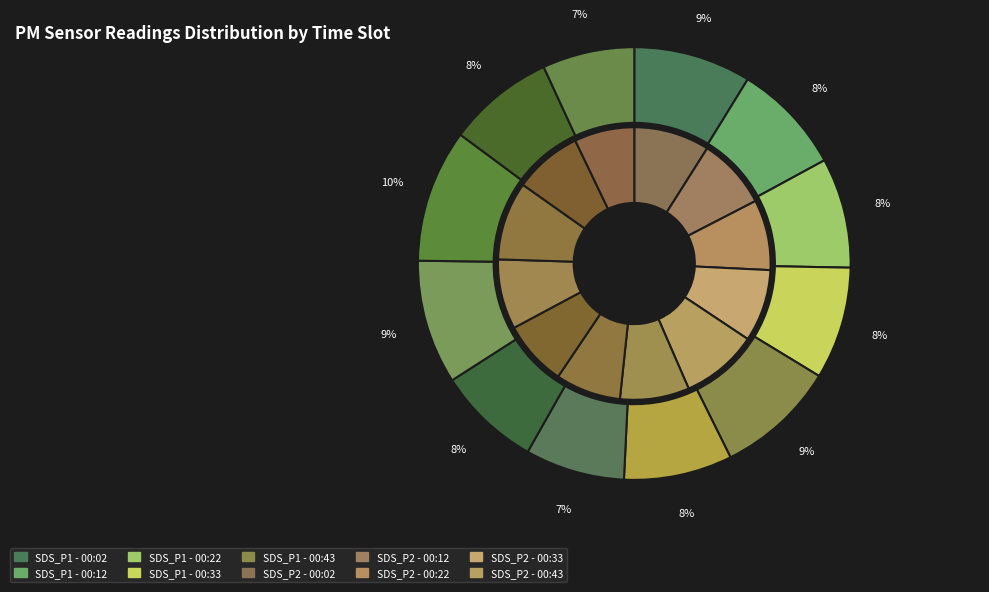

Do 01:43 and 01:33 together represent more than half of the pie?

No